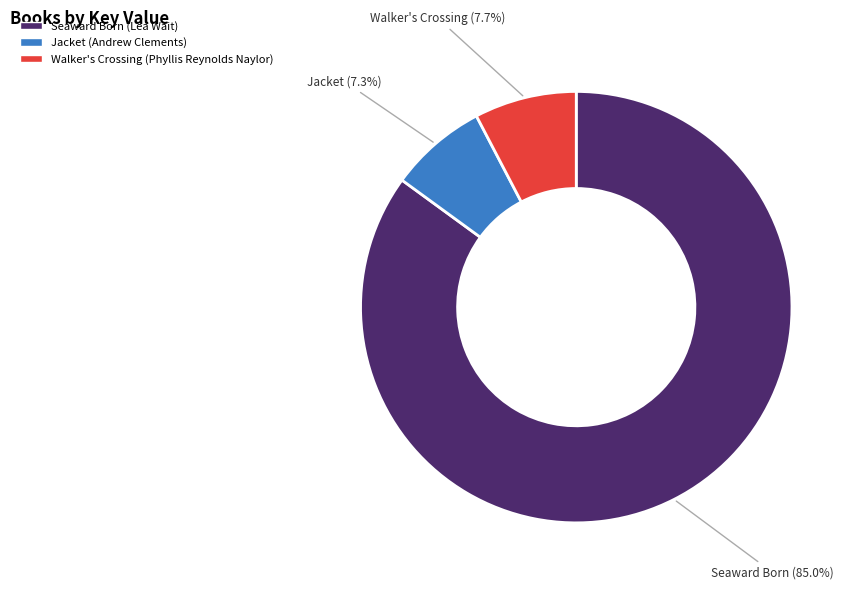

What percentage do Seaward Born (Lea Wait) and Jacket (Andrew Clements) together represent?

92.3%